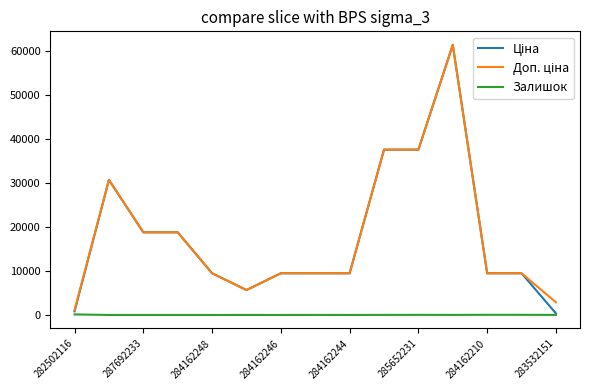

At how many categories does at least one series exceed 33608?

3